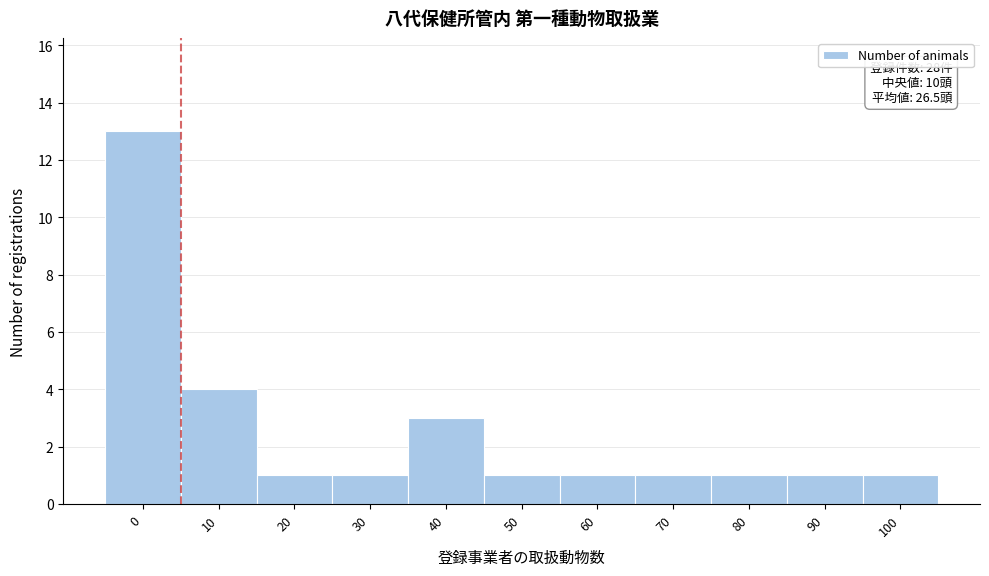

Reading right to left, transcribe all the data shown in this chart.

100=1	90=1	80=1	70=1	60=1	50=1	40=3	30=1	20=1	10=4	0=13